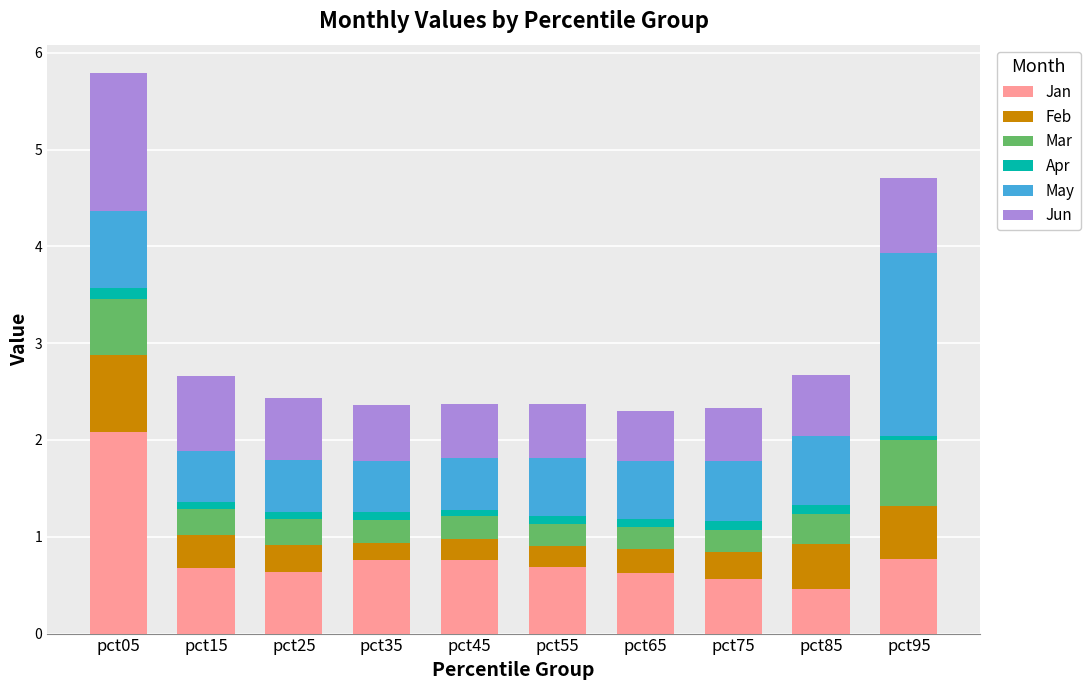

At which category is the sum across all series the highest?

pct05